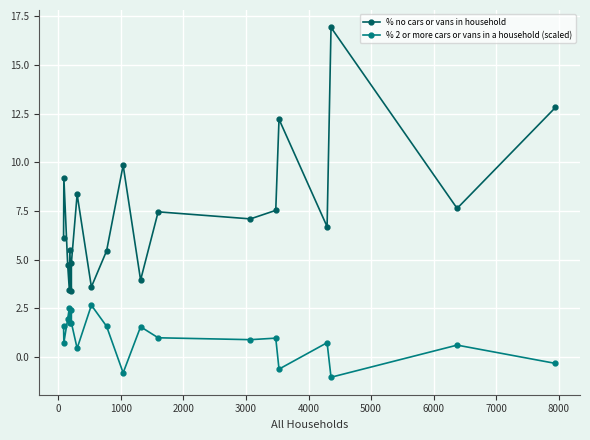

How many interior local valleys does the % 2 or more cars or vans in a household (scaled) series have?

7